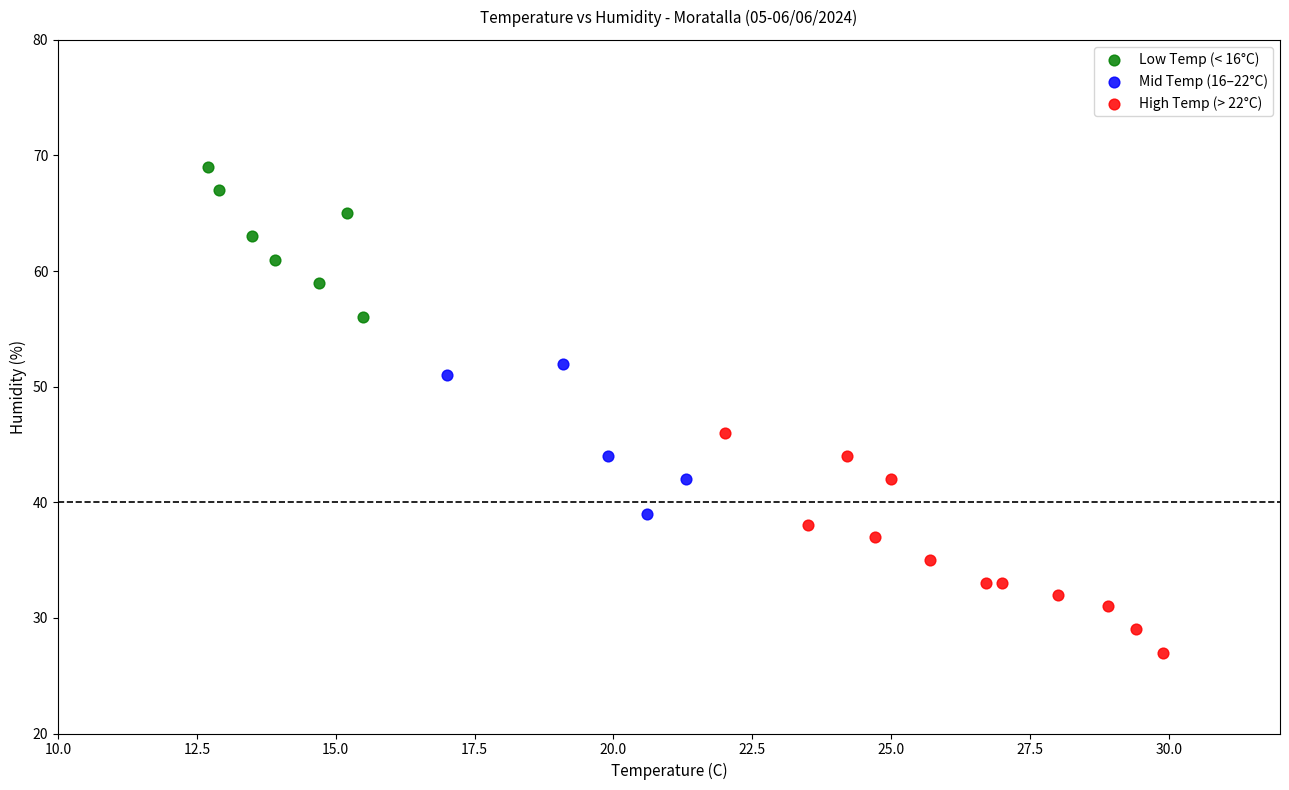

Which series contains the highest Y value?

Low Temp (< 16°C)